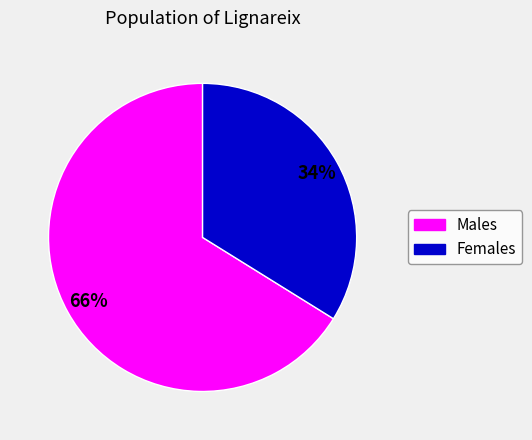

Does any single category account for the majority?

Yes